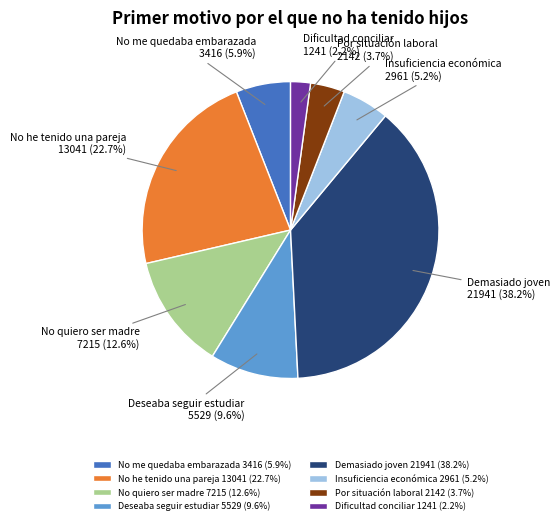

Is there a majority slice in this chart?

No